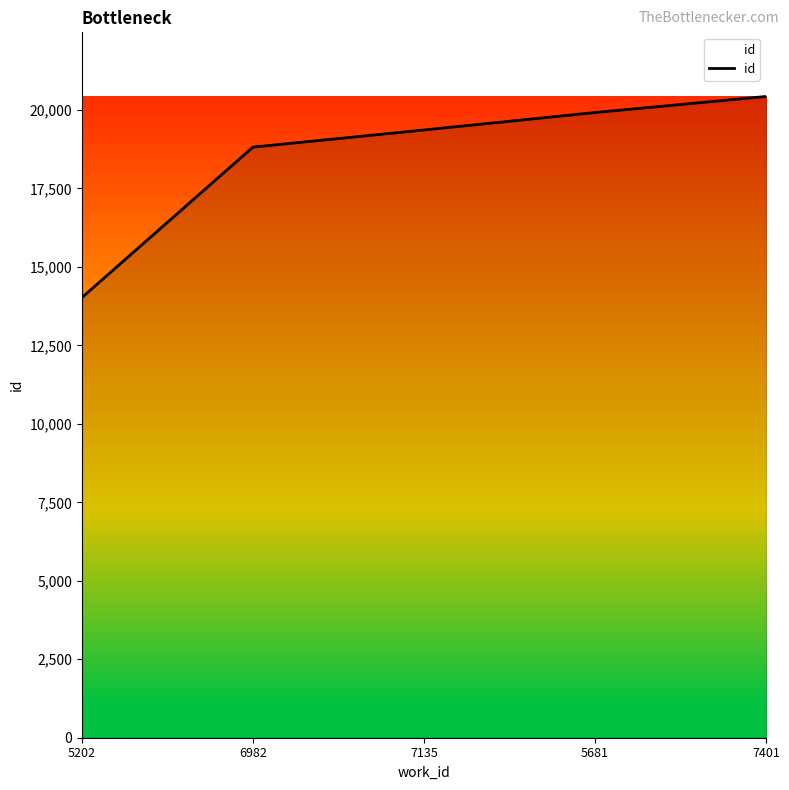

Reading left to right, transcribe all the data shown in this chart.

14022	18815	19361	19917	20429